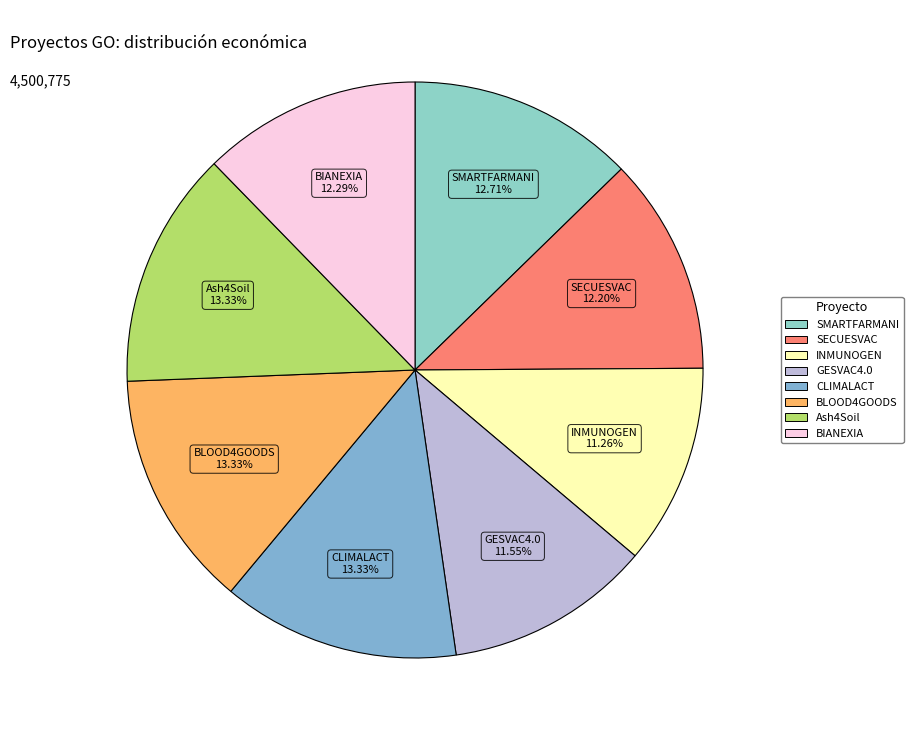

True or false: Ash4Soil accounts for 13% of the total.

True